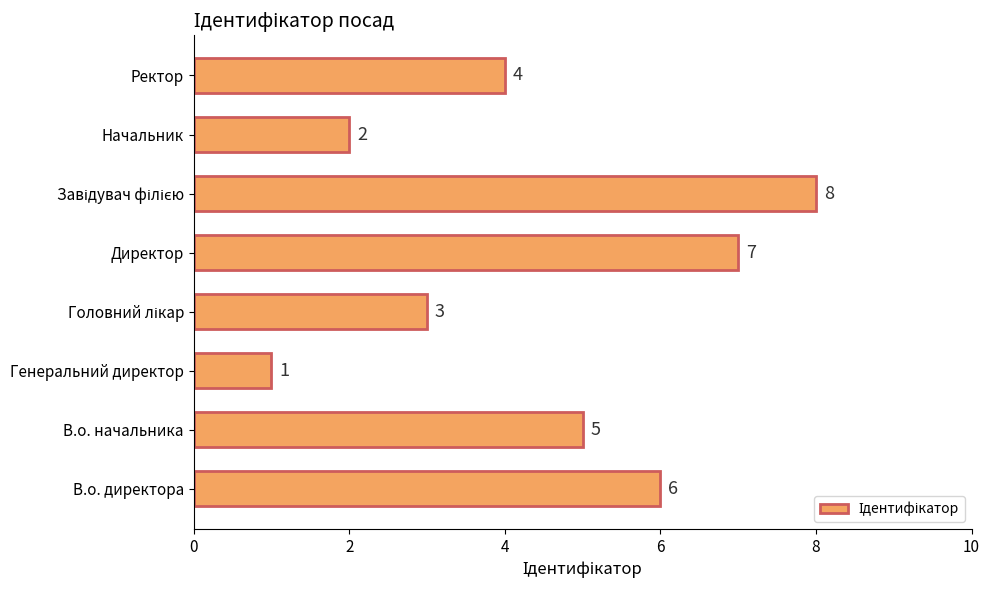

The chart shows a value of 2 at Ректор. True or false?

False